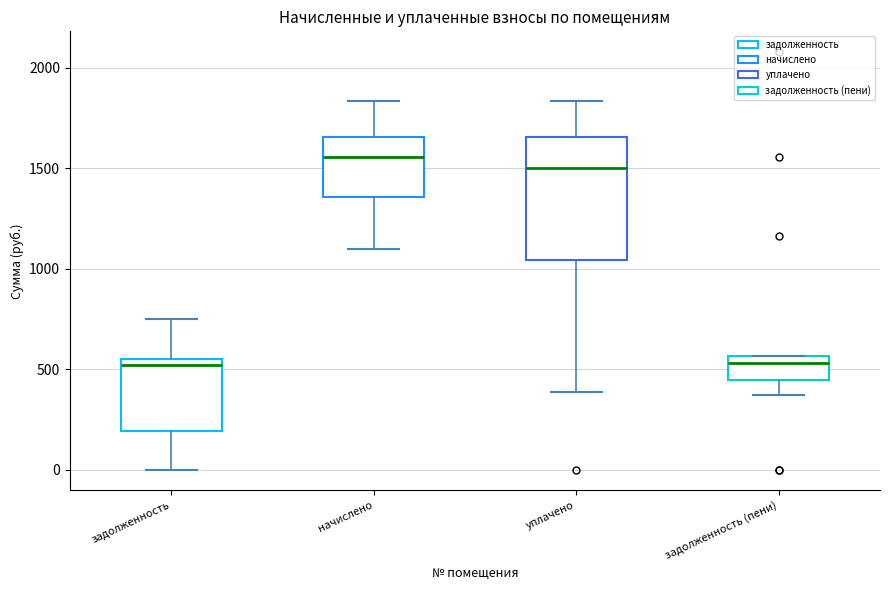

Reading left to right, transcribe this box plot: for each box, give where its median line is, the range the box spans, and where its two whiskers end, as read against the y-axis. The values are not printed on the chart, so give them approximately, as read against the axis.

задолженность: median 500, box 200 to 550, whiskers 0 to 750
начислено: median 1550, box 1350 to 1650, whiskers 1100 to 1850
уплачено: median 1500, box 1050 to 1650, whiskers 400 to 1850
задолженность (пени): median 550 (just below the box's upper edge), box 450 to 550, whiskers 350 to 550